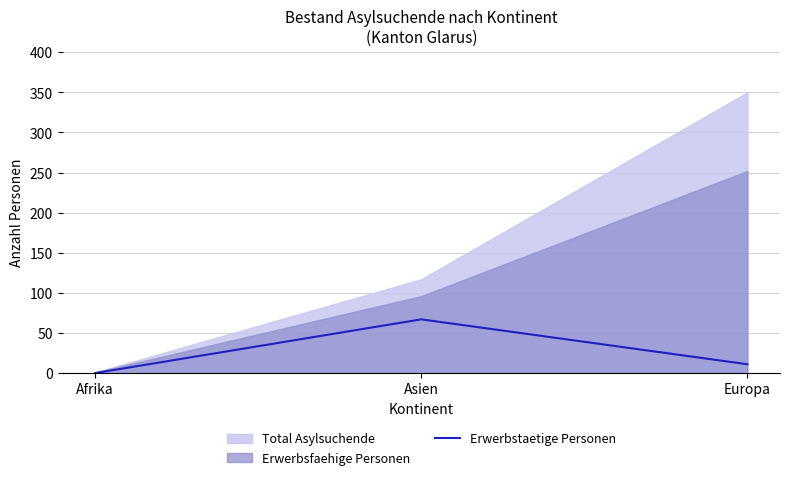

Reading left to right, extract all data points from this chart.

Afrika=0	Asien=67	Europa=11